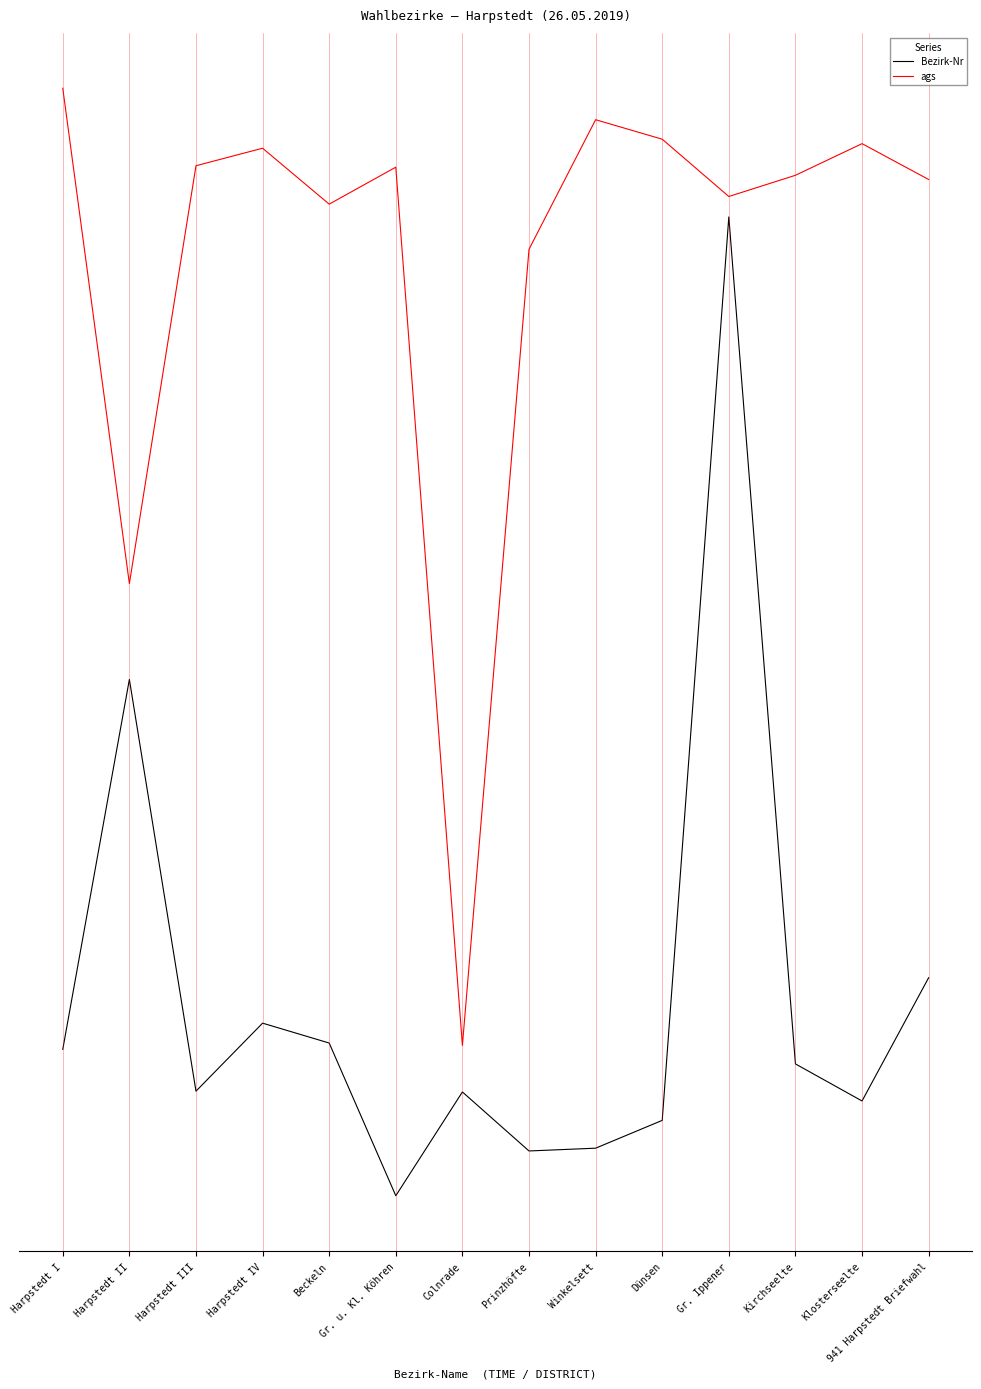

Reading left to right, list all the values displayed in this chart.

Bezirk-Nr: -0.2	1.3	-0.4	-0.1	-0.2	-0.8	-0.4	-0.6	-0.6	-0.5	3.2	-0.3	-0.4	0.1
ags: 3.7	1.7	3.4	3.4	3.2	3.4	-0.2	3.0	3.6	3.5	3.2	3.3	3.5	3.3